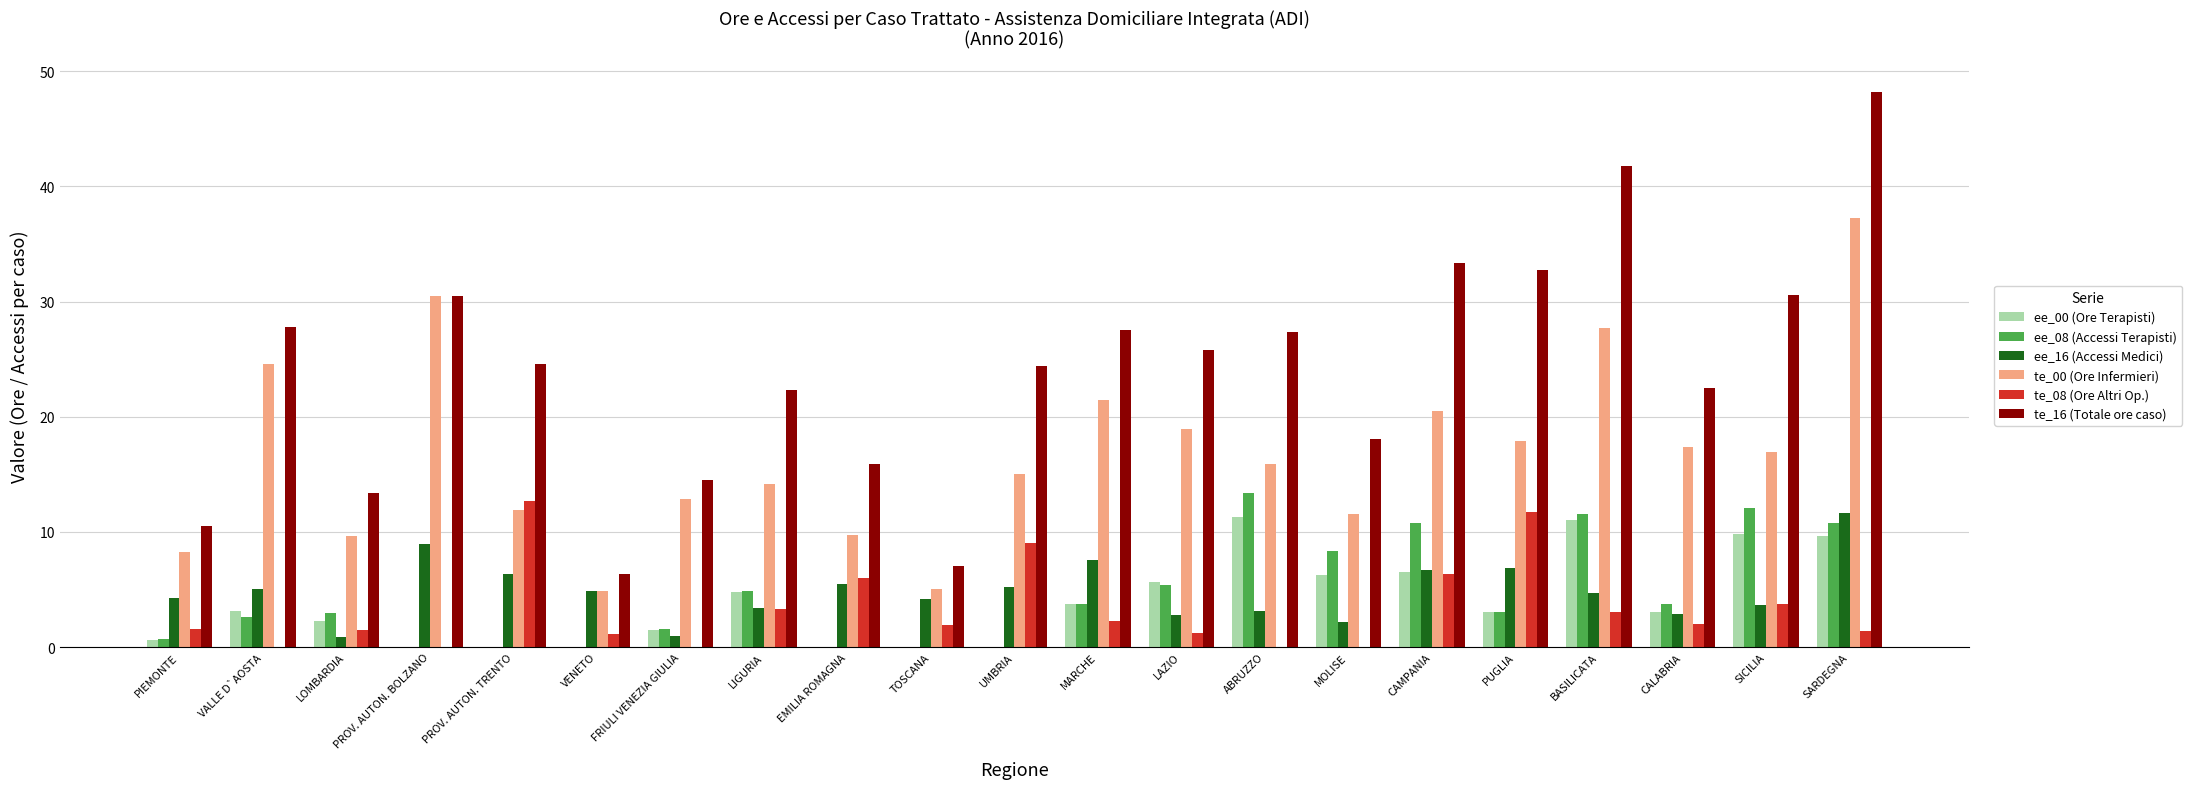

At which category is the sum across all series the highest?

SARDEGNA